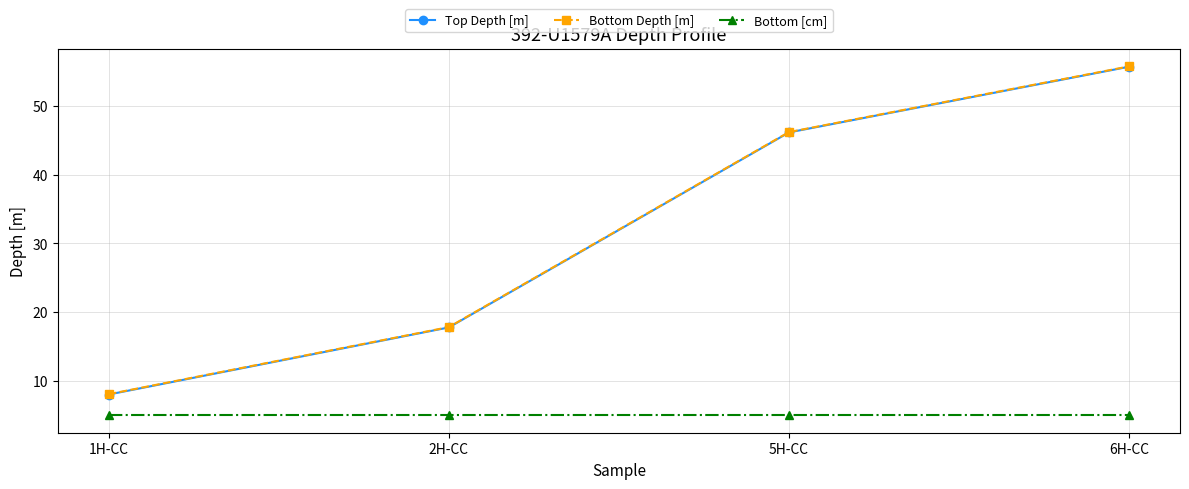

Rank the categories by Bottom Depth [m] value from highest to lowest.

6H-CC, 5H-CC, 2H-CC, 1H-CC